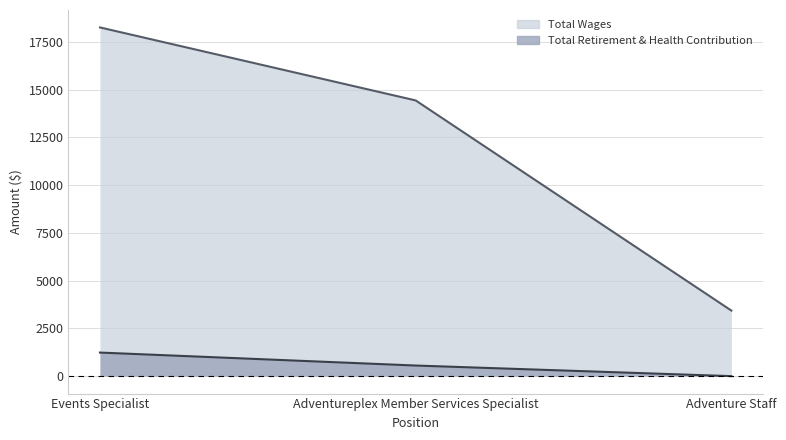

At which category is the sum across all series the highest?

Events Specialist